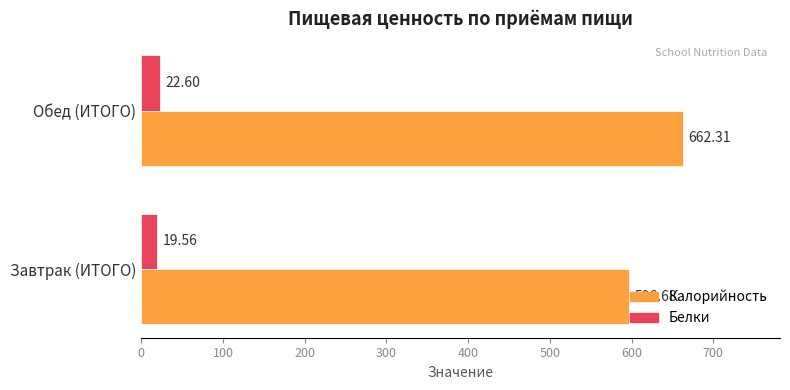

List the series in order of their overall mean, highest first.

Калорийность, Белки